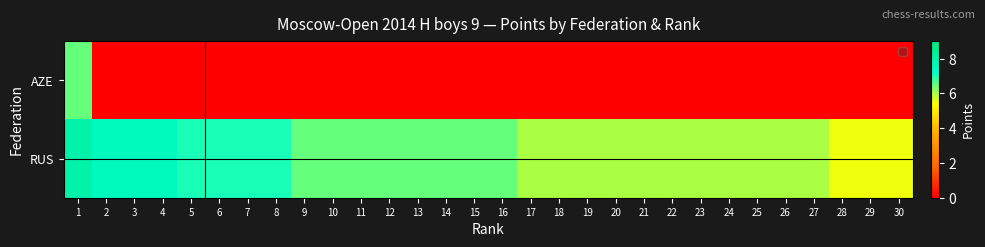

Reading left to right, what are all the values shown in this chart?

1=6.5	2=0.0	3=0.0	4=0.0	5=0.0	6=0.0	7=0.0	8=0.0	9=0.0	10=0.0	11=0.0	12=0.0	13=0.0	14=0.0	15=0.0	16=0.0	17=0.0	18=0.0	19=0.0	20=0.0	21=0.0	22=0.0	23=0.0	24=0.0	25=0.0	26=0.0	27=0.0	28=0.0	29=0.0	30=0.0